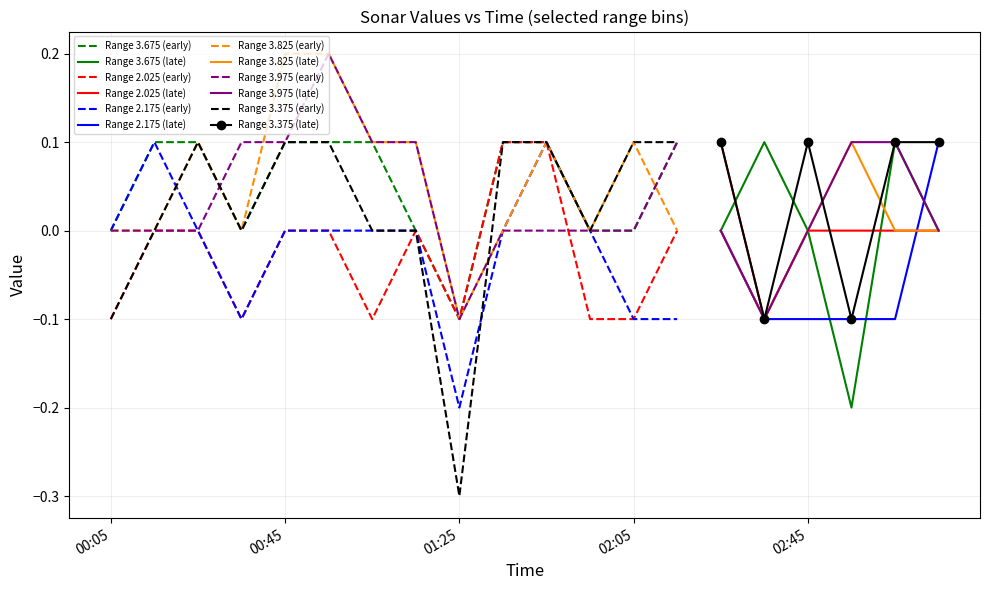

Which series ends up on top after the final intersection of 3.975 and 2.175?

2.175